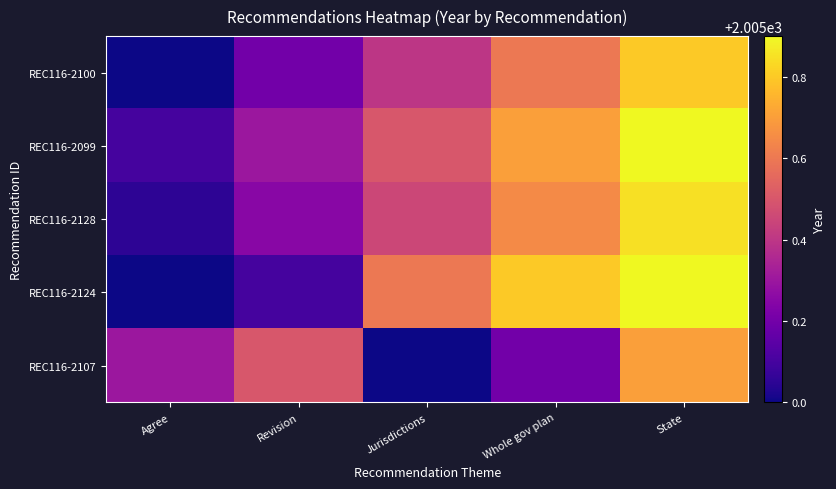

Count the number of categories in the chart.

5